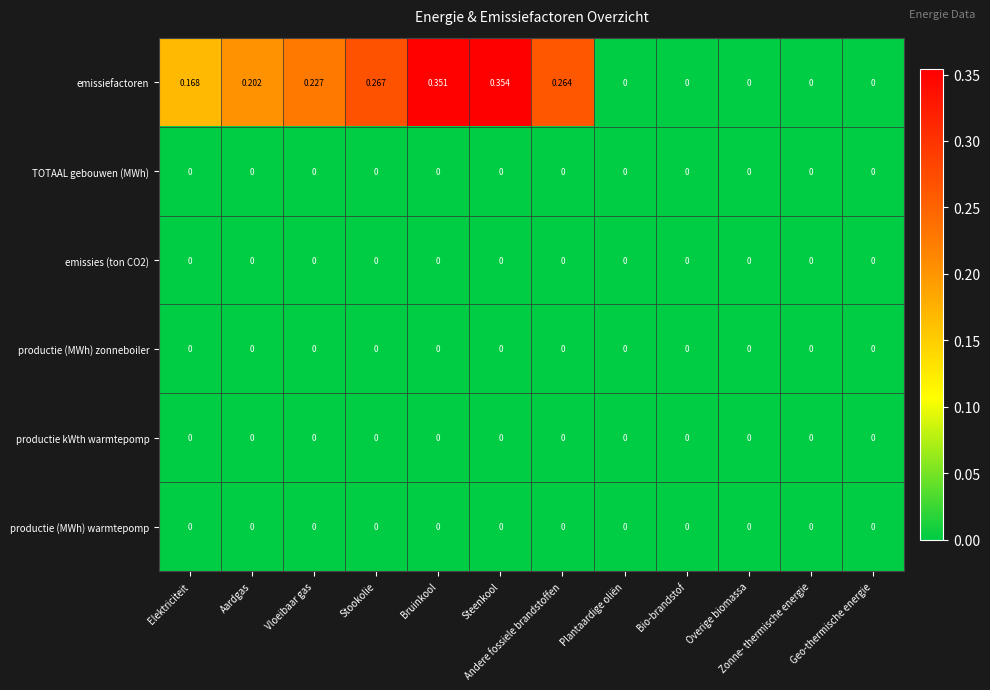

Which series has the largest total across all categories?

emissiefactoren